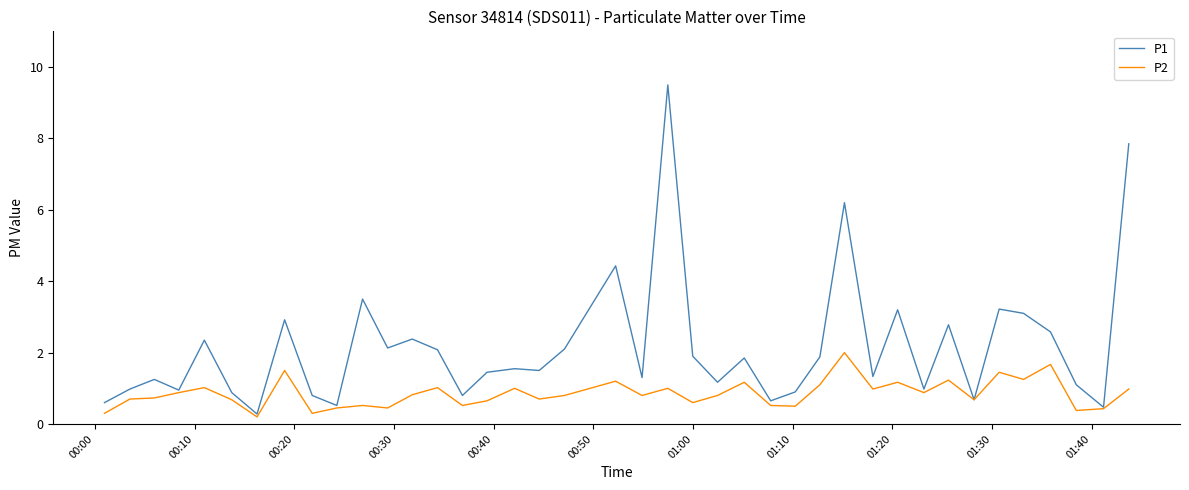

Which series has the largest total across all categories?

P1